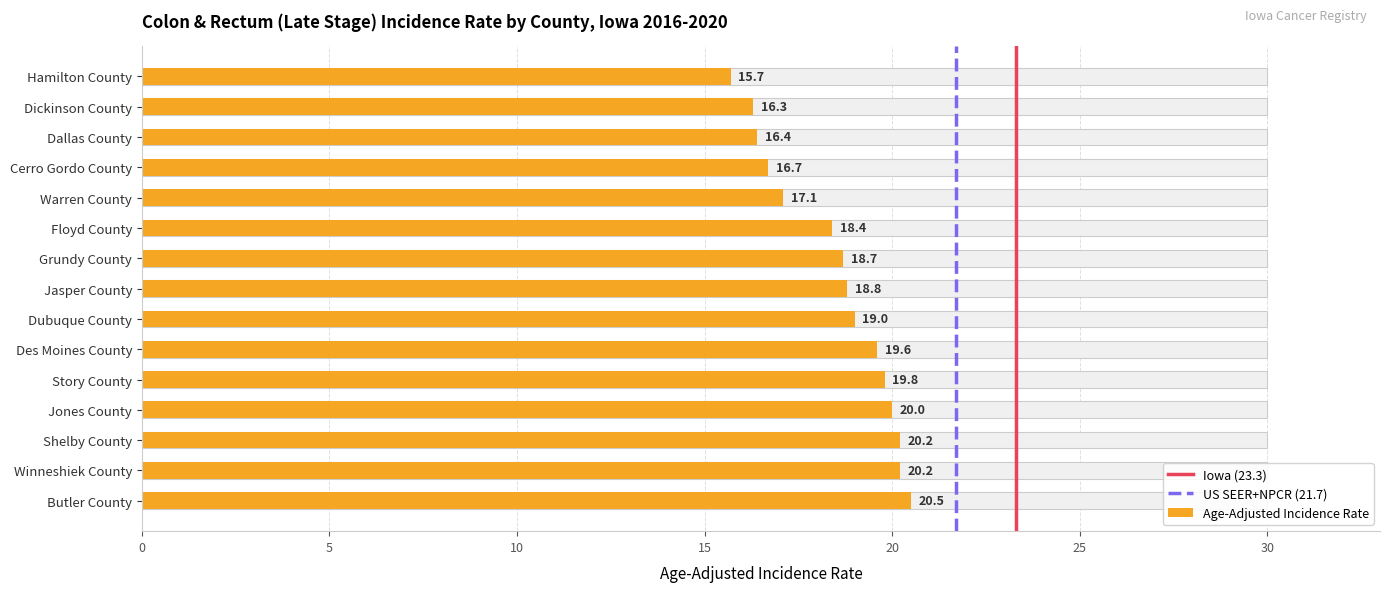

The chart shows a value of 15.7 at Hamilton County. True or false?

True